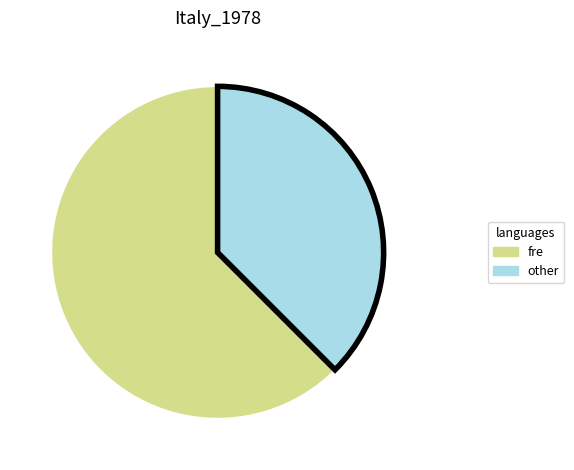

The fre slice represents 73% of the pie. True or false?

False